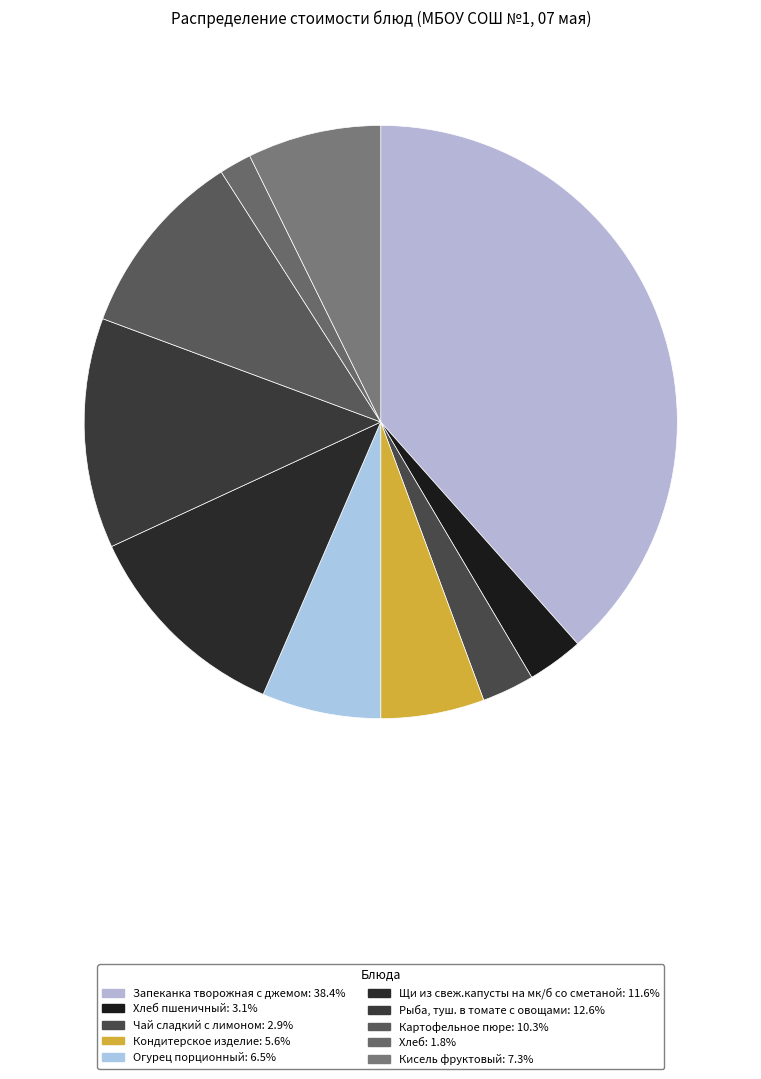

How many slices are in this pie chart?

10